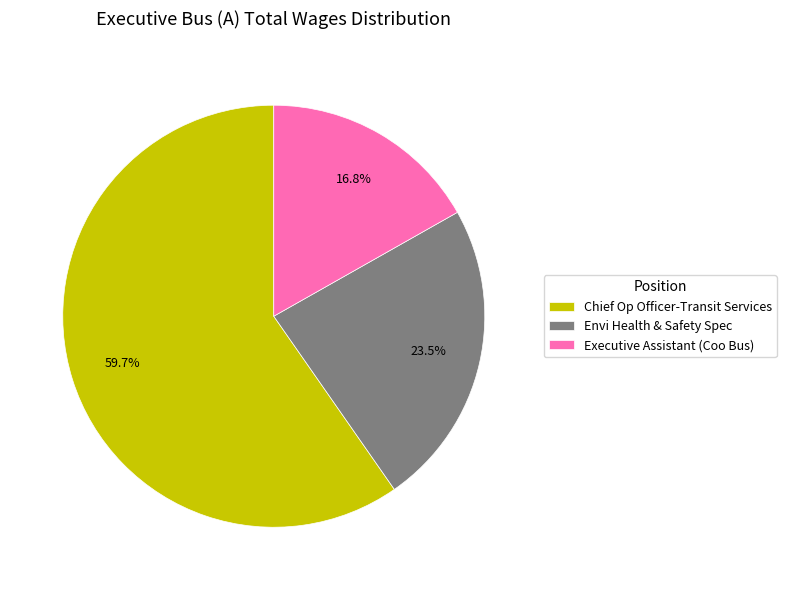

Which has a higher value, Envi Health & Safety Spec or Chief Op Officer-Transit Services?

Chief Op Officer-Transit Services